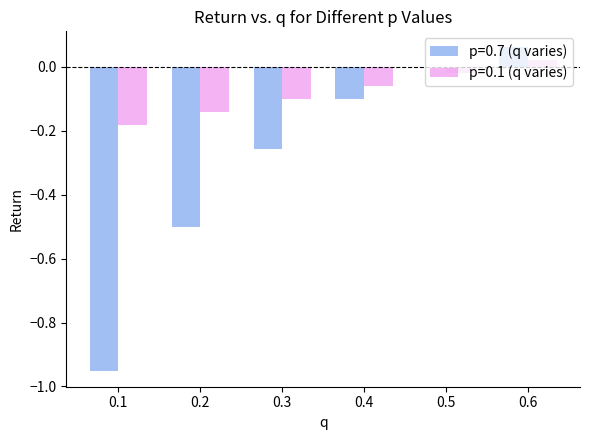

What is the approximate value of p=0.7 (q varies) at 0.2?

-0.5